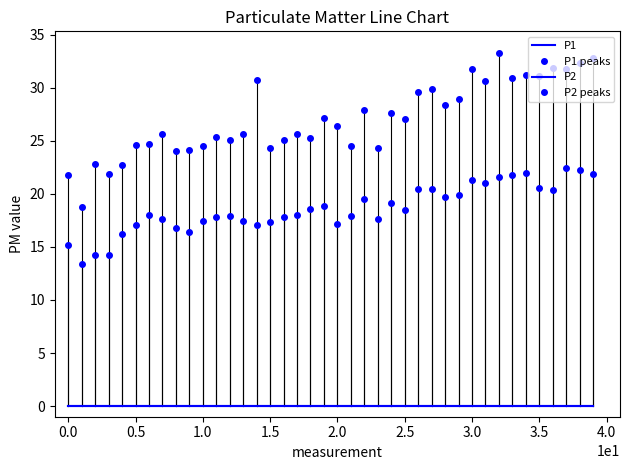

How many lines are shown in the chart?

4